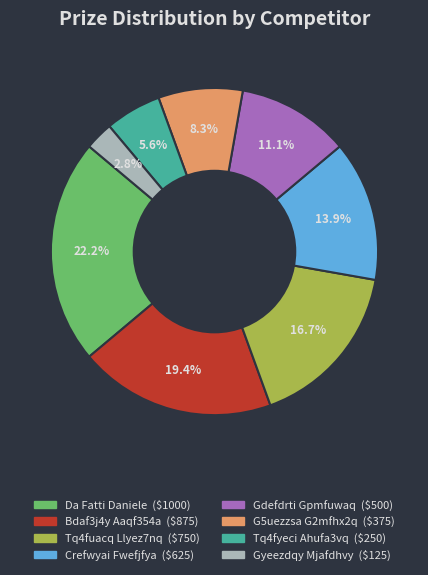

To the nearest percent, what is the average slice percentage?

12%